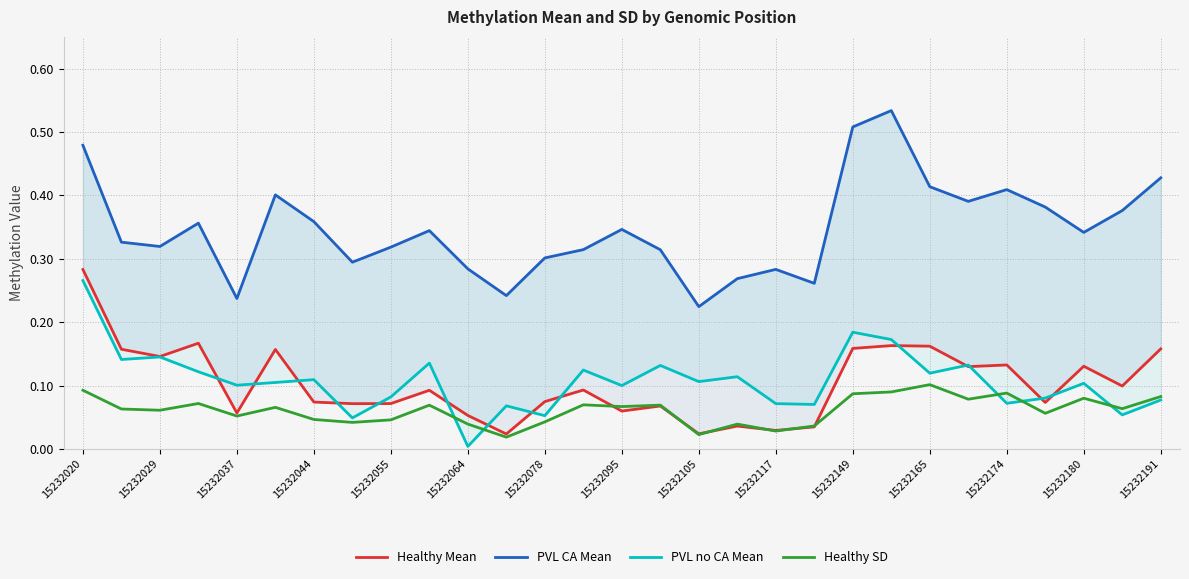

Does the chart have visible grid lines?

Yes